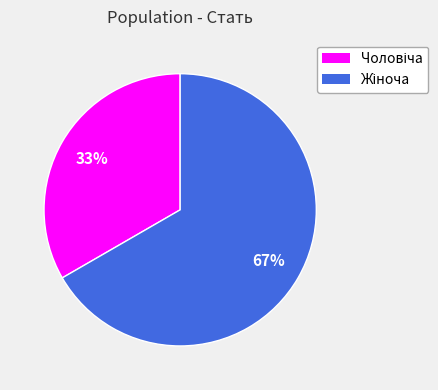

To the nearest percent, what is the average slice percentage?

50%